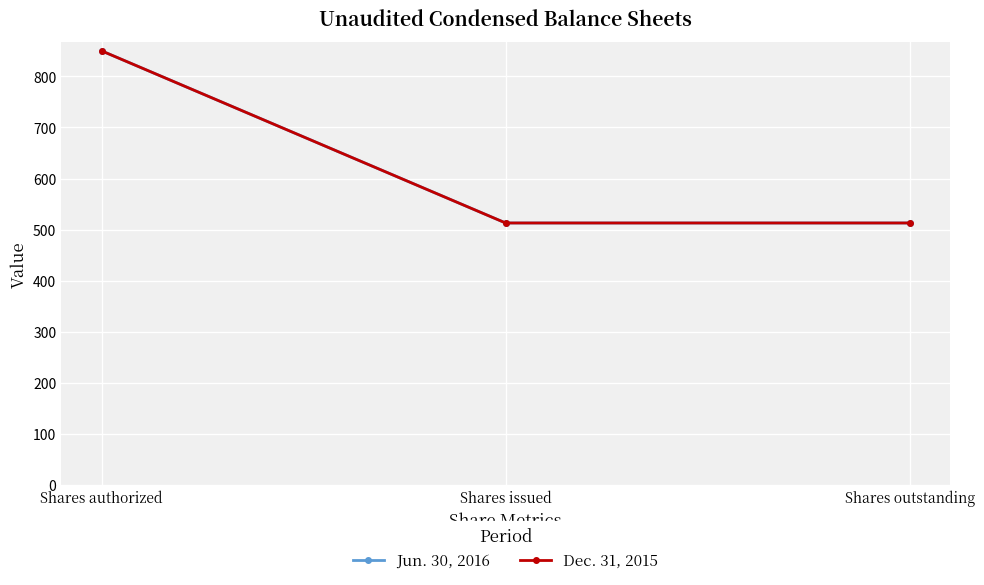

Does the chart have visible grid lines?

Yes